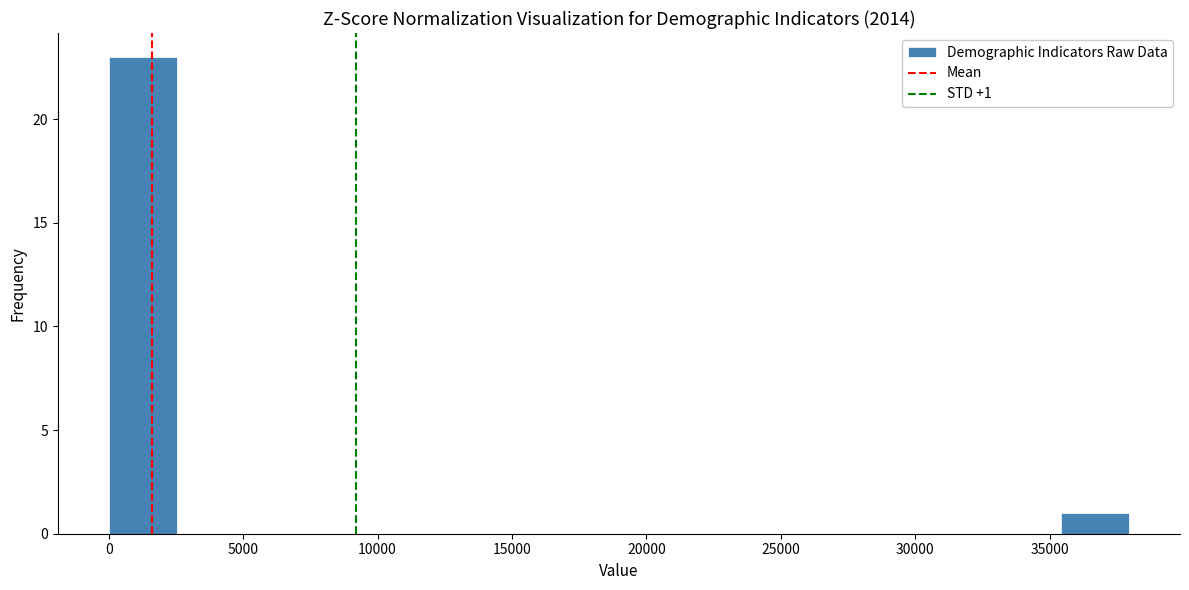

Over which range of the x-axis is the bar tallest?

0 to 2500